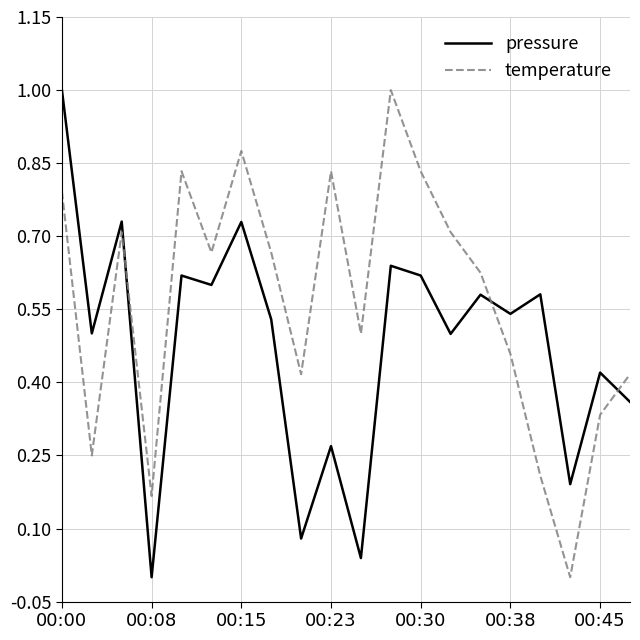

What is the maximum value shown in the chart?

1.0